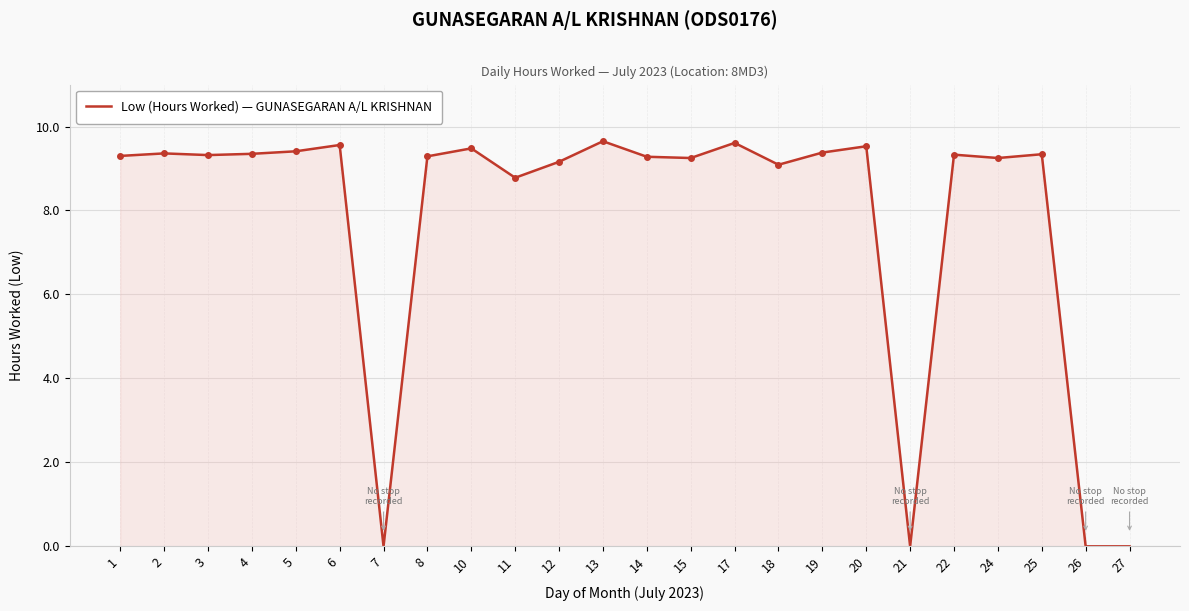

How many lines are shown in the chart?

1